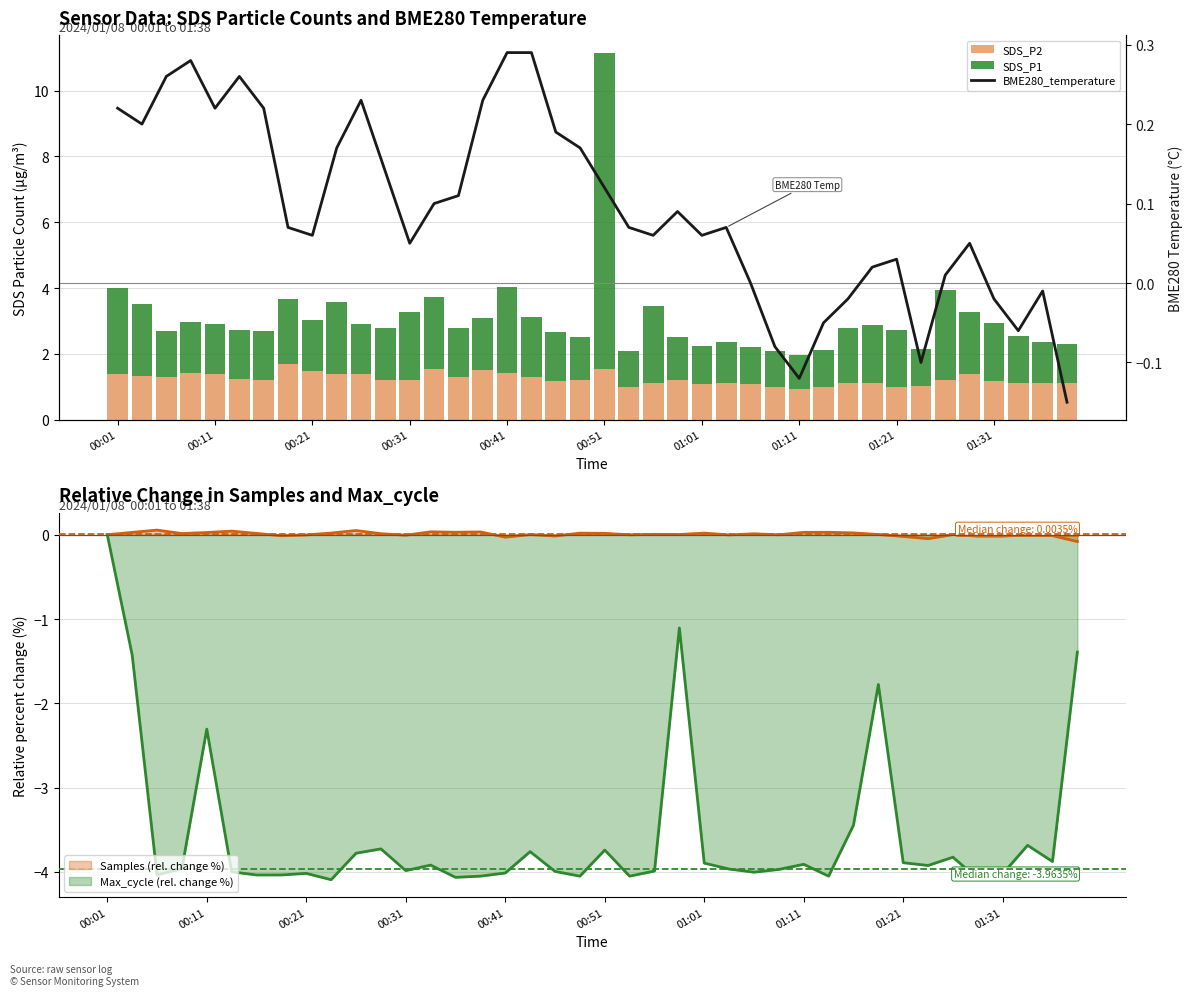

Reading left to right, what are all the values shown in this chart?

SDS_P2: 1.4	1.3	1.3	1.4	1.4	1.2	1.2	1.7	1.5	1.4	1.4	1.2	1.2	1.5	1.3	1.5	1.4	1.3	1.2	1.2	1.5	1.0	1.1	1.2	1.1	1.1	1.1	1.0	0.9	1.0	1.1	1.1	1.0	1.0	1.2	1.4	1.2	1.1	1.1	1.1
SDS_P1: 2.6	2.2	1.4	1.5	1.5	1.5	1.5	2.0	1.6	2.2	1.5	1.6	2.1	2.2	1.5	1.6	2.6	1.8	1.5	1.3	9.6	1.1	2.3	1.3	1.2	1.3	1.1	1.1	1.0	1.1	1.7	1.8	1.7	1.1	2.7	1.9	1.8	1.4	1.2	1.2
BME280_temperature: 0.2	0.2	0.3	0.3	0.2	0.3	0.2	0.1	0.1	0.2	0.2	0.1	0.1	0.1	0.1	0.2	0.3	0.3	0.2	0.2	0.1	0.1	0.1	0.1	0.1	0.1	0.0	-0.1	-0.1	-0.1	-0.0	0.0	0.0	-0.1	0.0	0.1	-0.0	-0.1	-0.0	-0.1